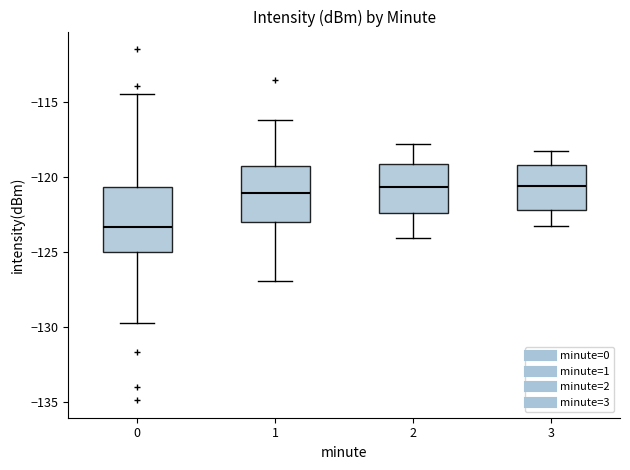

Which box's median line is the lowest?

0